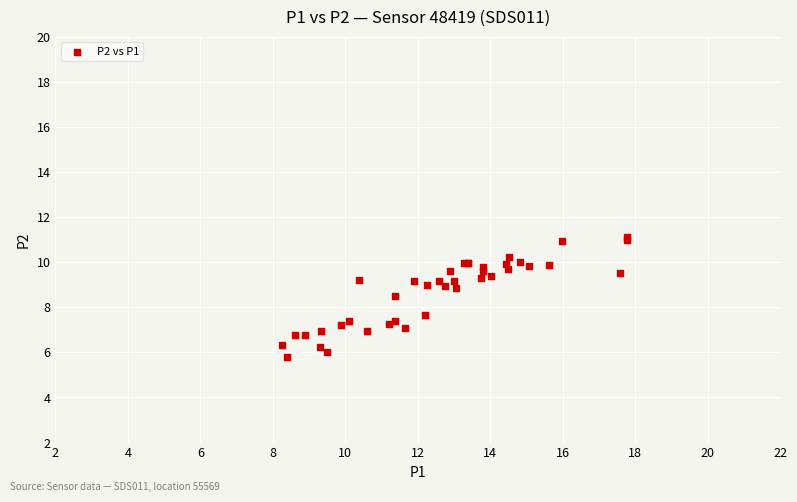

What Y value in the scatter plot is closest to 8?

7.7